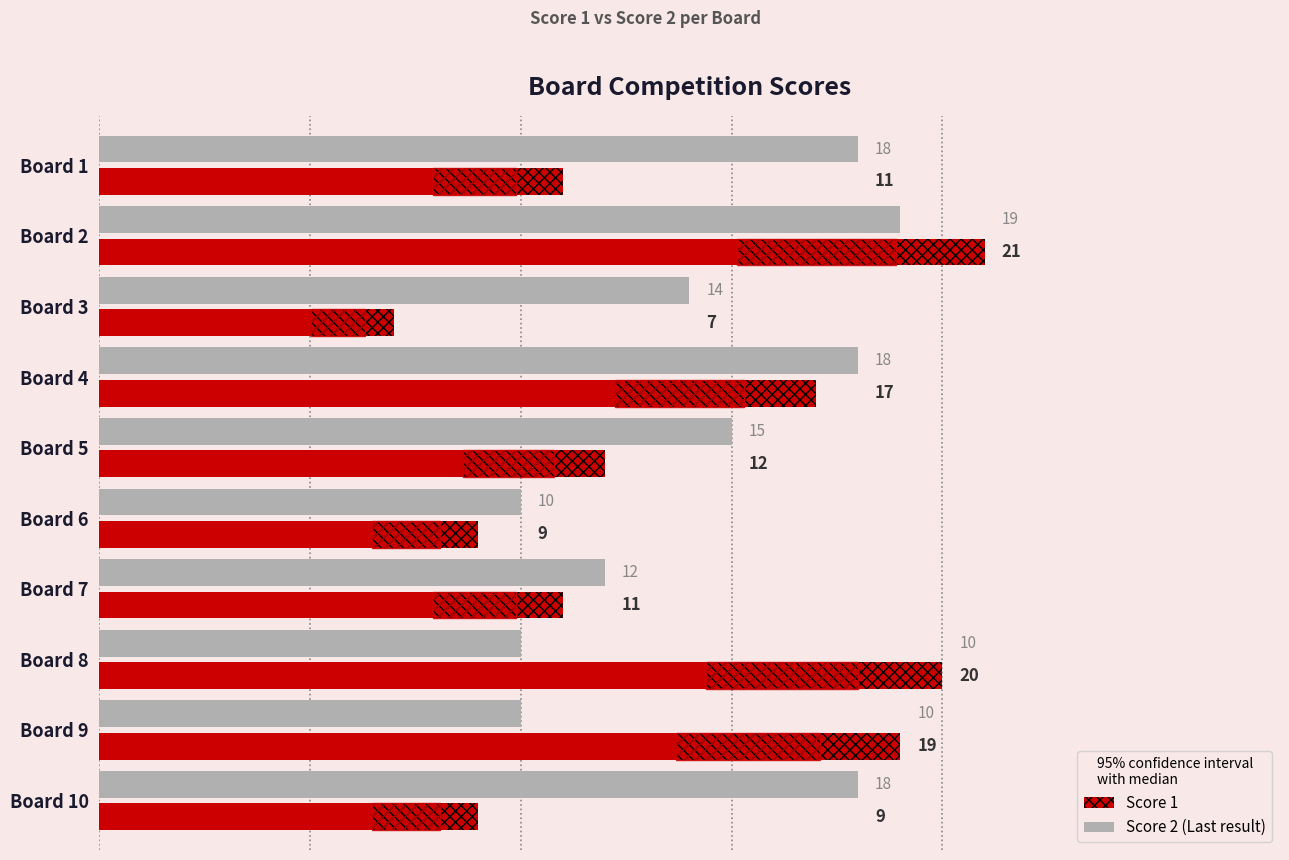

Is the value of Score 1 at Board 7 greater than the value of Score 2 at Board 2?

No